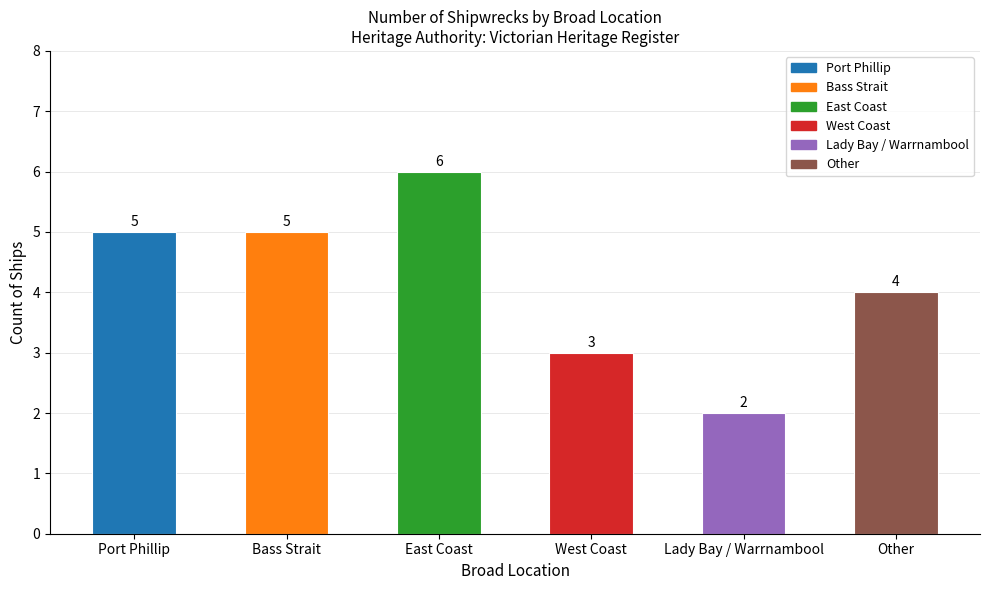

Reading right to left, what are all the values shown in this chart?

Other=4	Lady Bay / Warrnambool=2	West Coast=3	East Coast=6	Bass Strait=5	Port Phillip=5